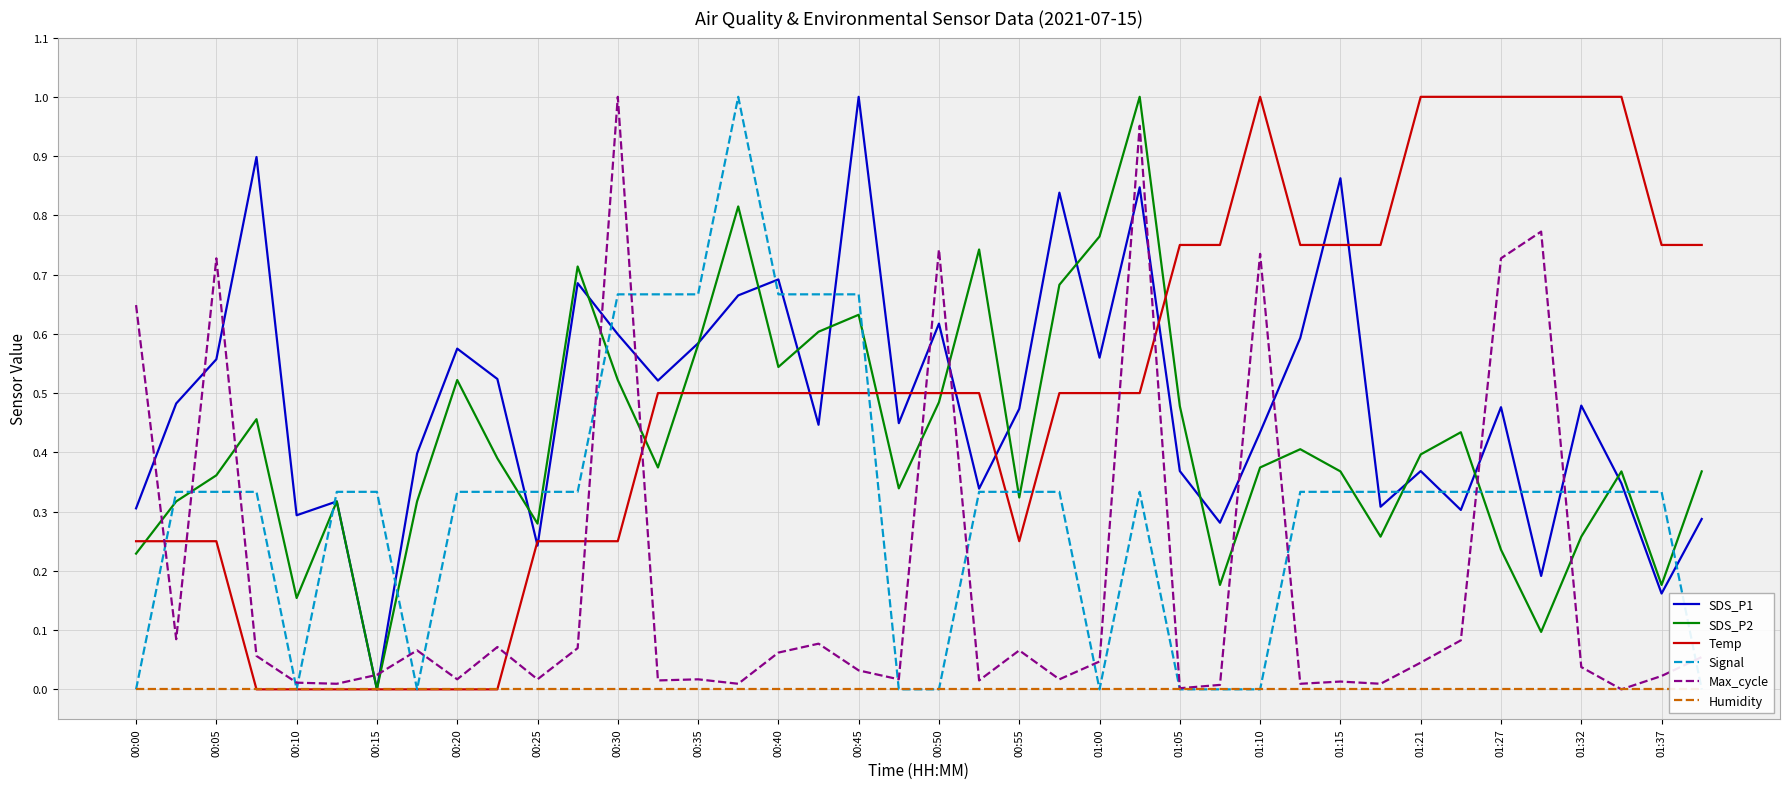

Is the value of Max_cycle at 00:50 greater than the value of Temp at 00:55?

Yes